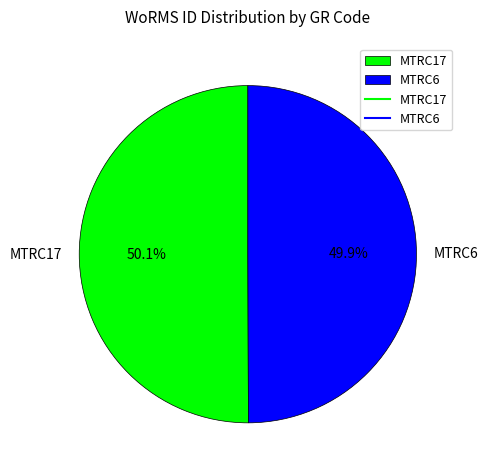

To the nearest percent, what percentage of the pie is MTRC17?

50%